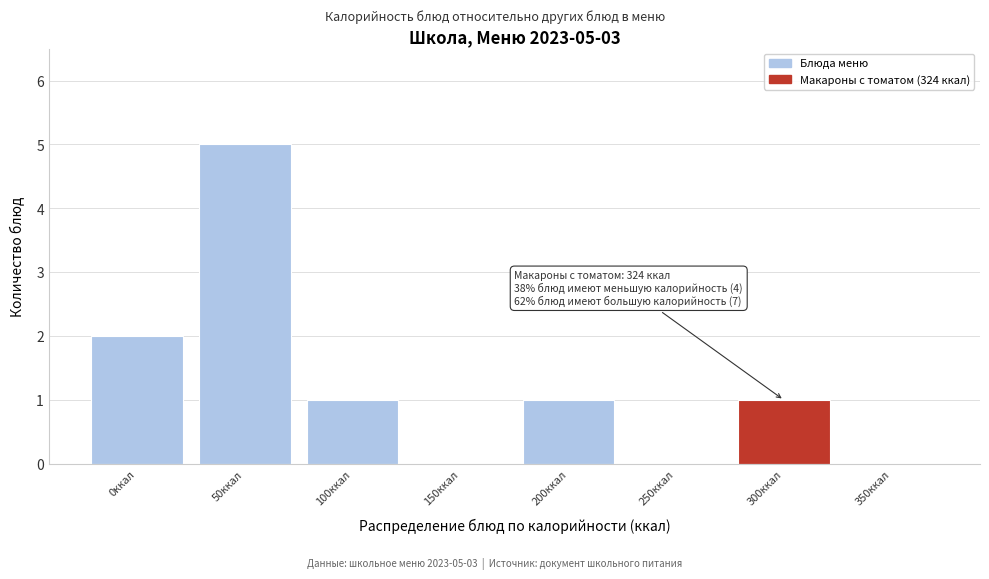

Reading left to right, list all the values displayed in this chart.

0ккал=2	50ккал=5	100ккал=1	150ккал=0	200ккал=1	250ккал=0	300ккал=1	350ккал=0